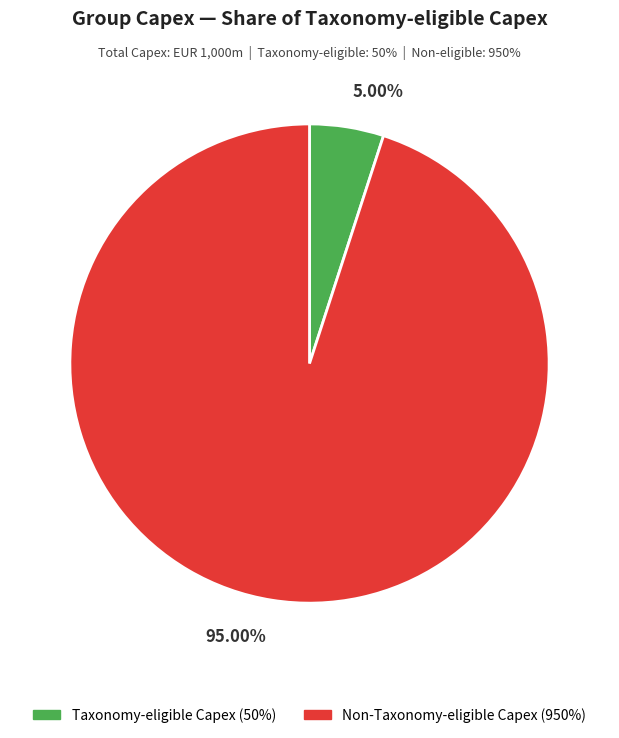

What percentage is the Taxonomy-eligible Capex slice, to the nearest percent?

5%